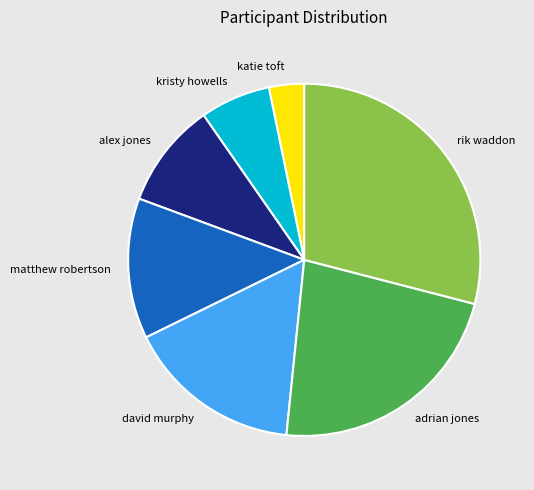

Between katie toft and david murphy, which is larger?

david murphy